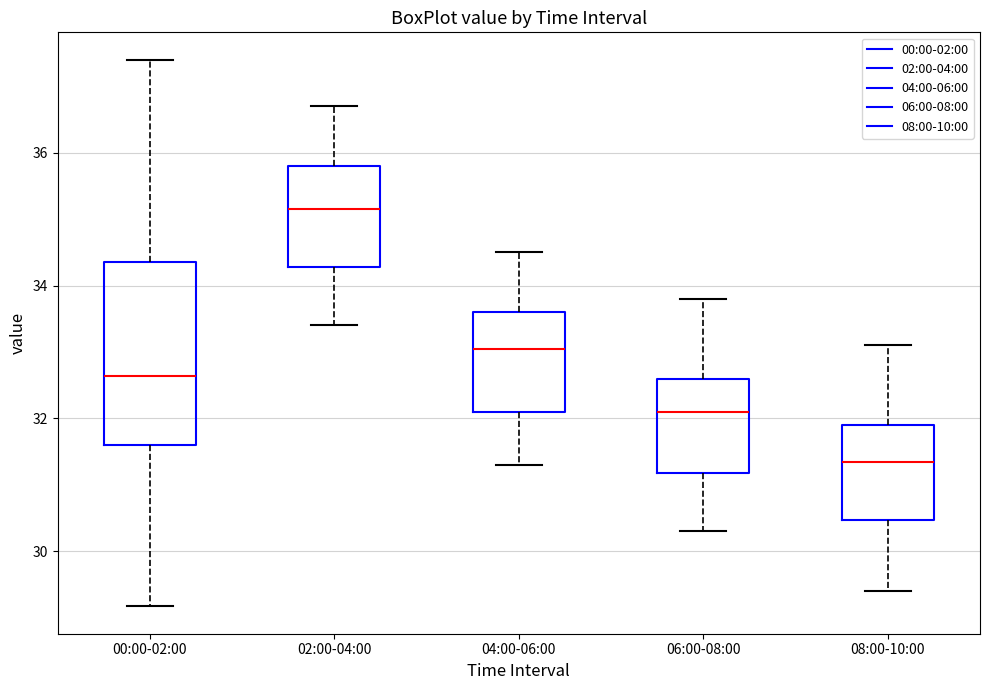

Where does the upper whisker of the box for 06:00-08:00 end on the y-axis? The values are not printed on the chart, so give them approximately, as read against the axis.

33.8